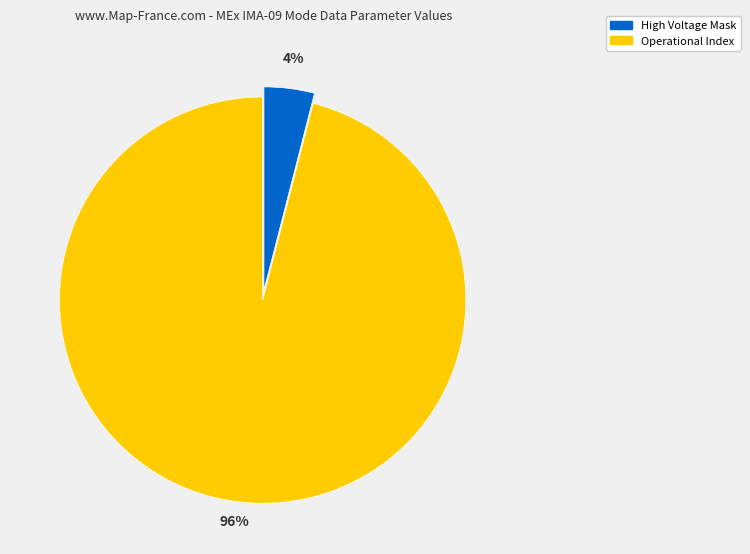

To the nearest percent, what is the average slice percentage?

50%